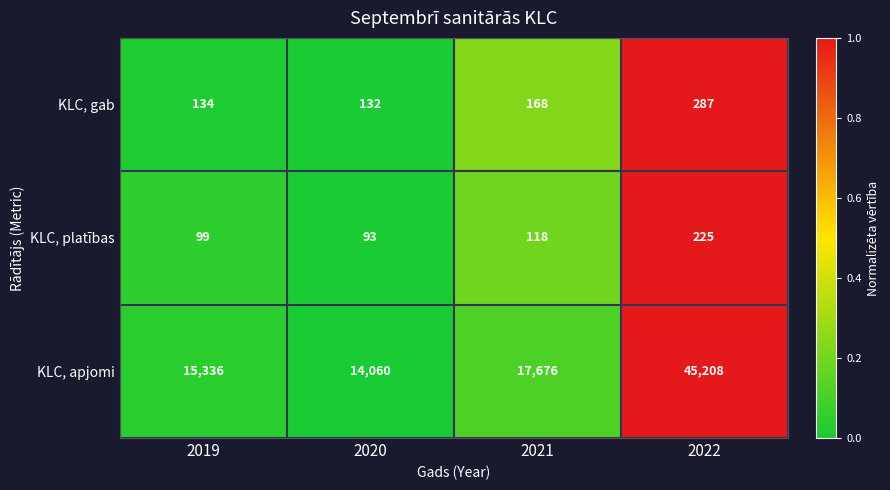

What is the maximum value shown in the chart?

45208